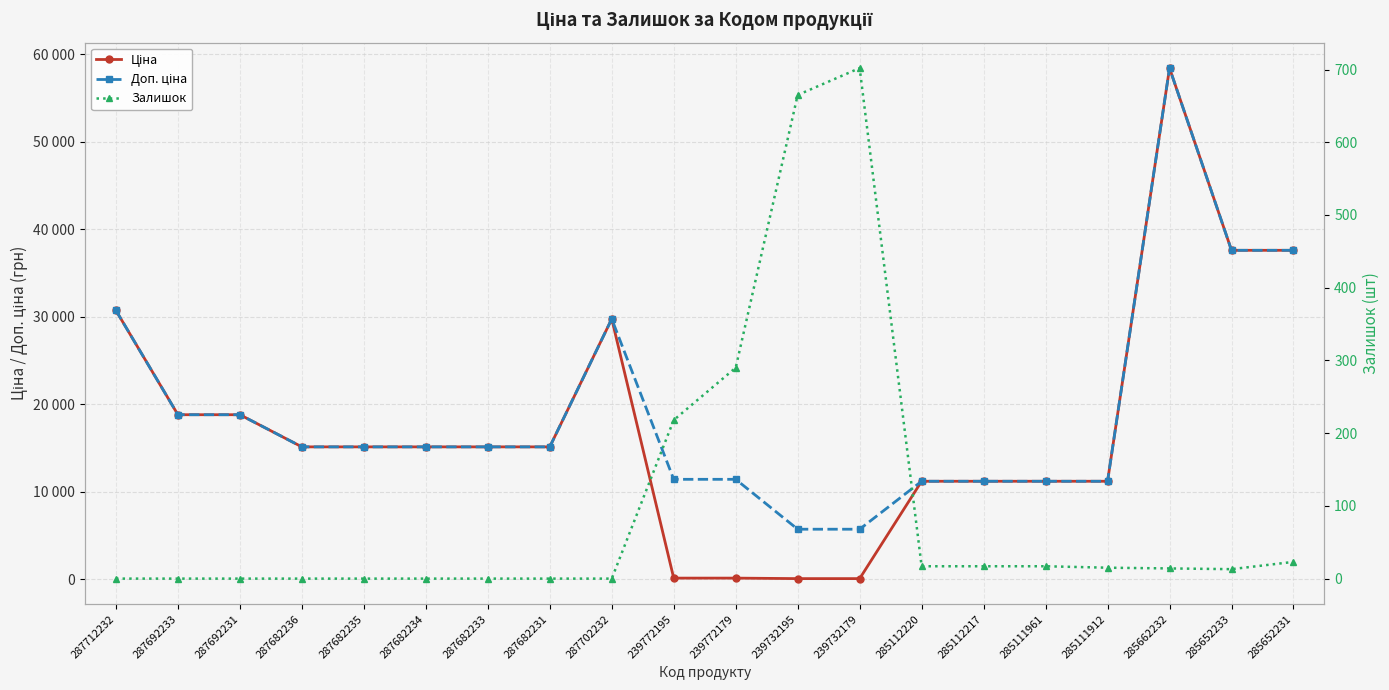

At which label does Доп. ціна reach its minimum?

239732195